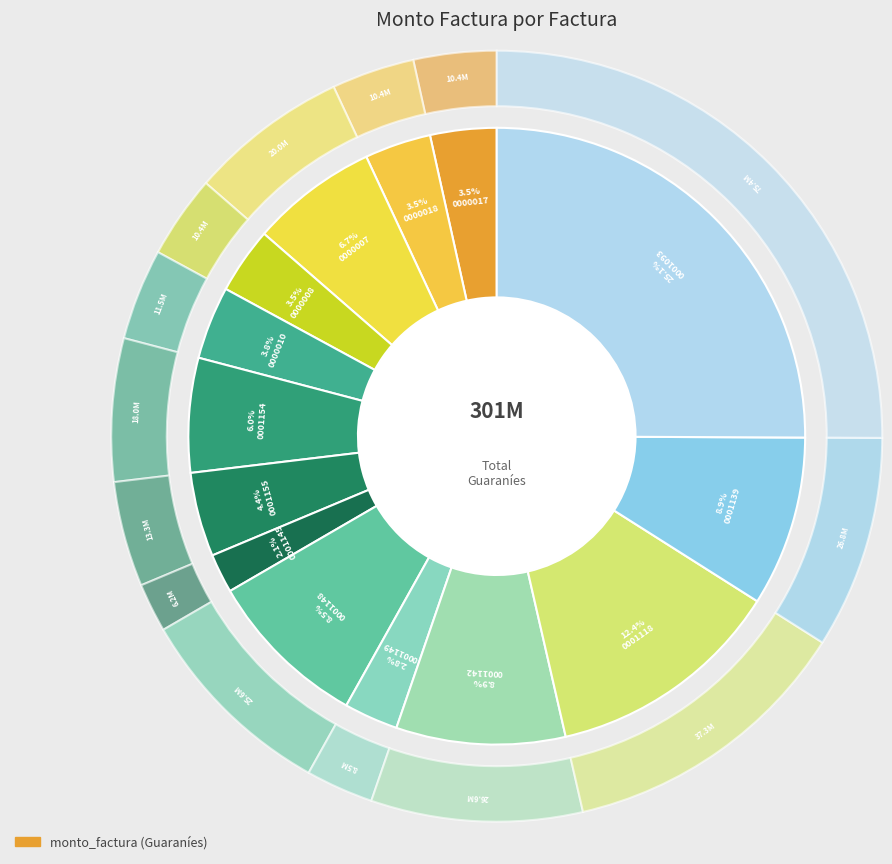

To the nearest percent, what is the combined percentage of 001-001-0000010 and 001-001-0001118?

16%